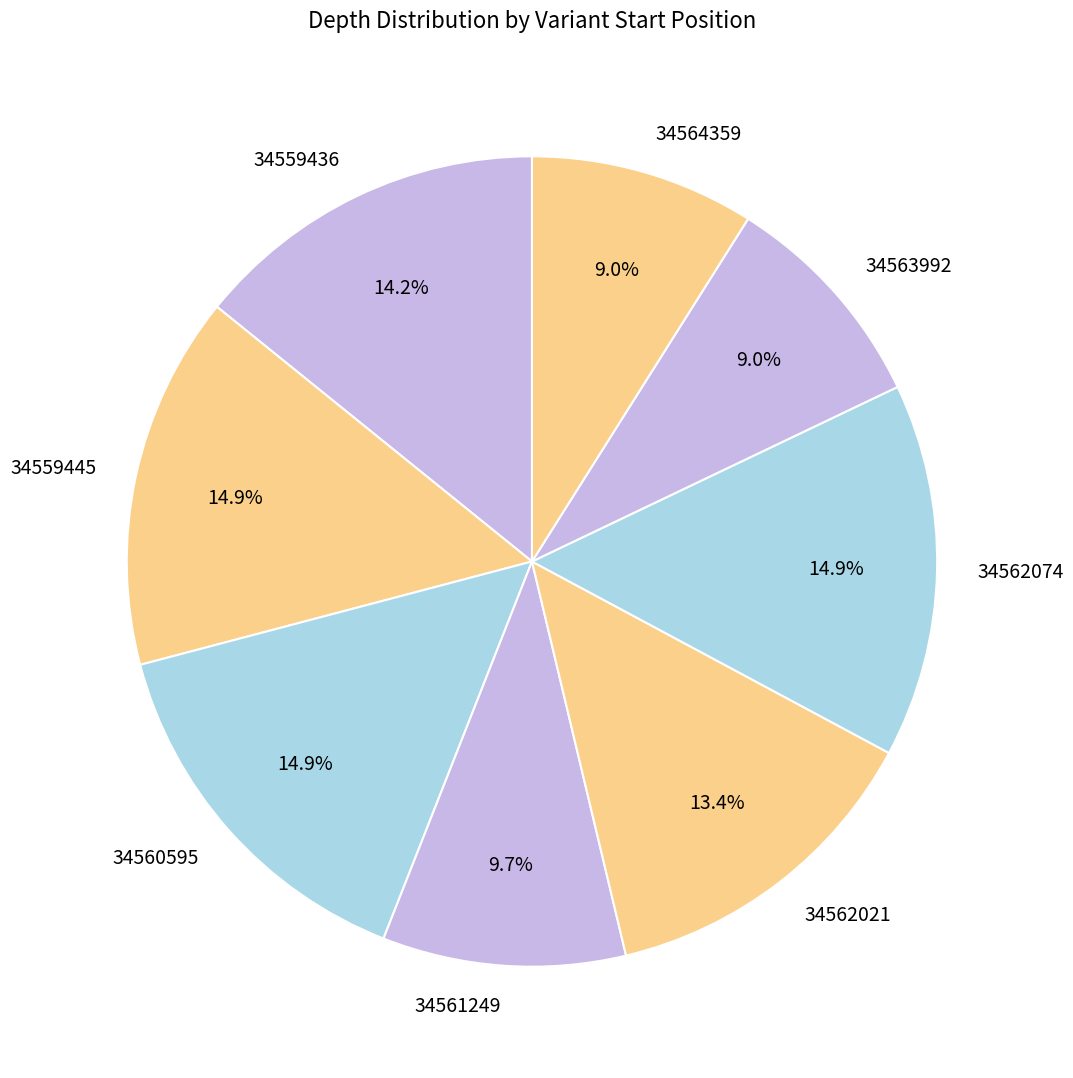

To the nearest percent, what portion does 34564359 represent?

9%